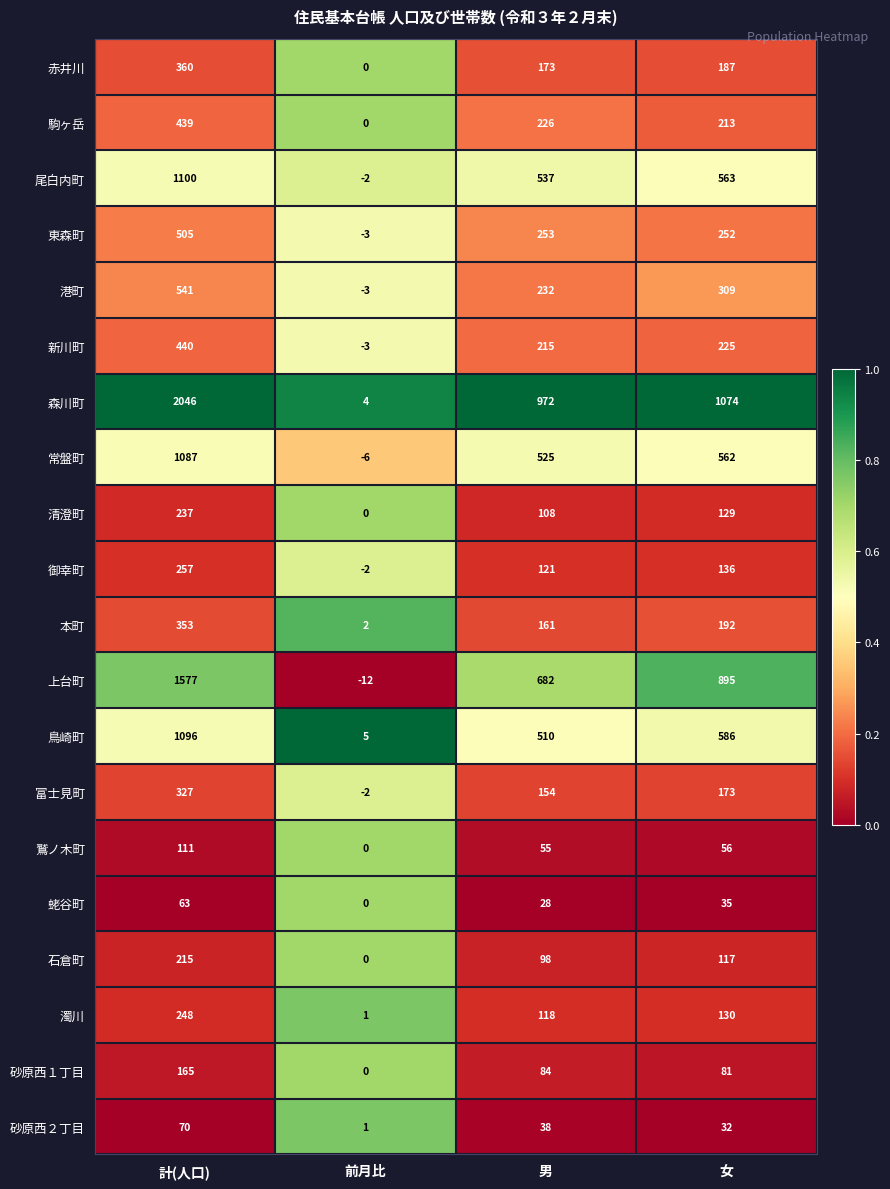

Which series has the largest total across all categories?

森川町